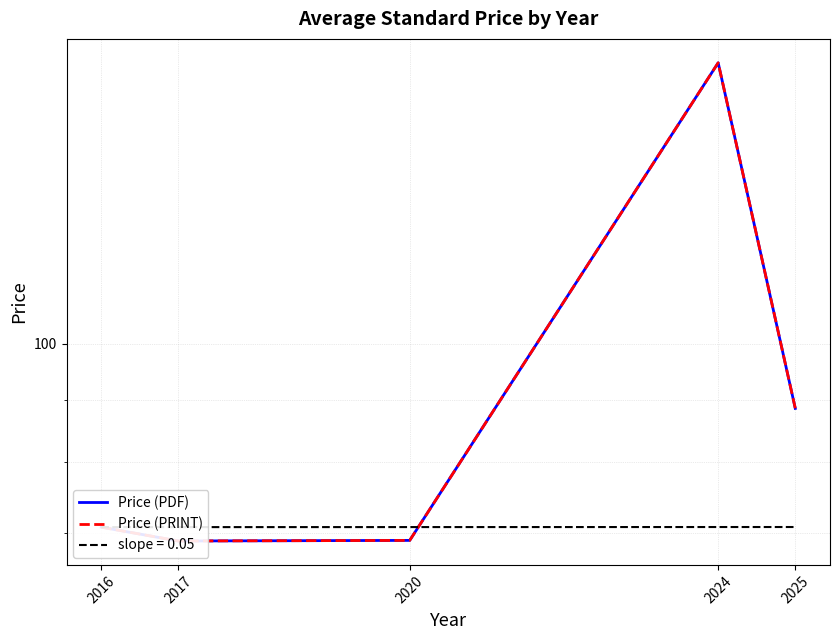

Rank the series at 2017 from lowest to highest value.

Price (PDF), Price (PRINT)